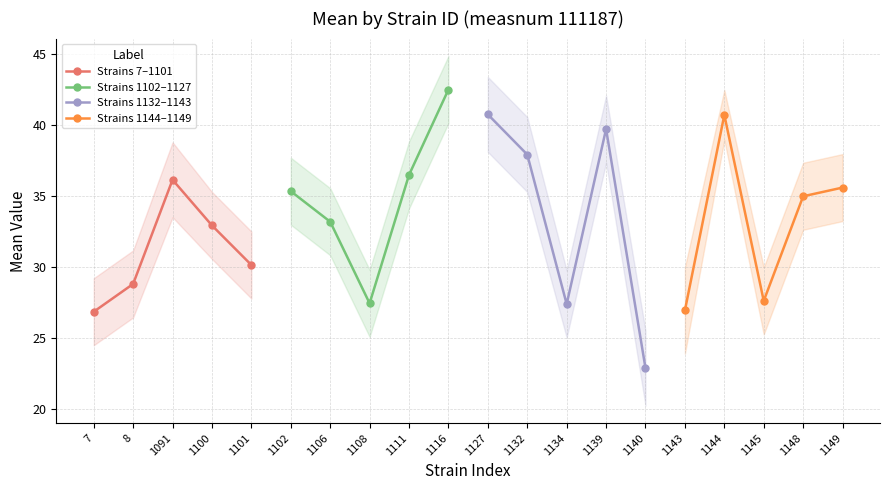

Where does the Strains 1102–1127 series first go above 35?

1102